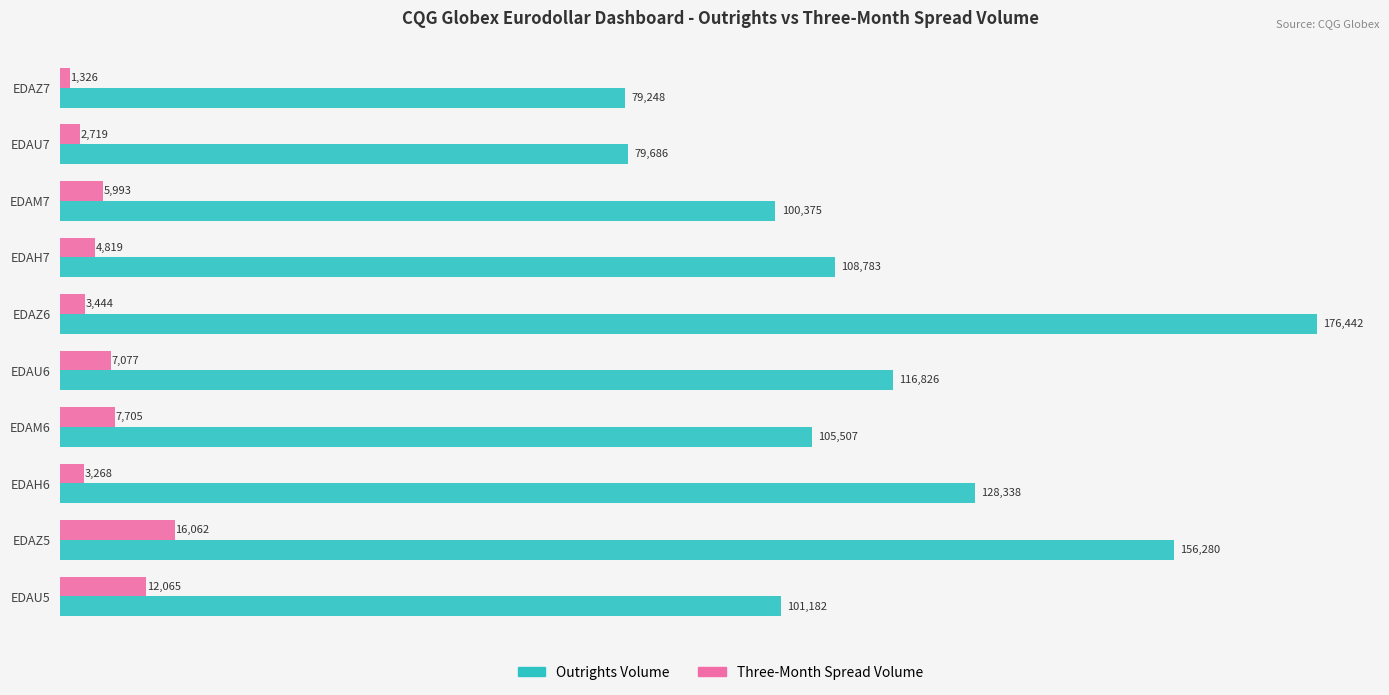

What is the maximum value shown in the chart?

176442